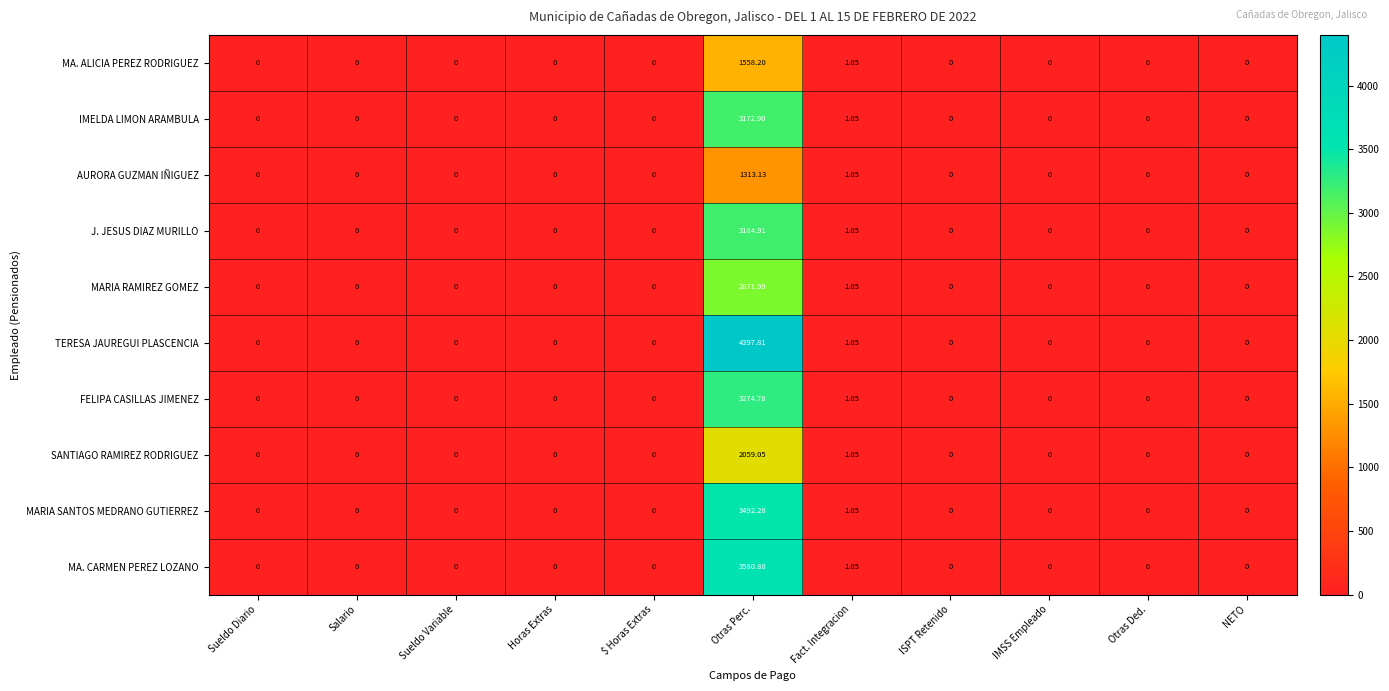

At which label is MARIA RAMIREZ GOMEZ closest to 1435?

Fact. Integracion